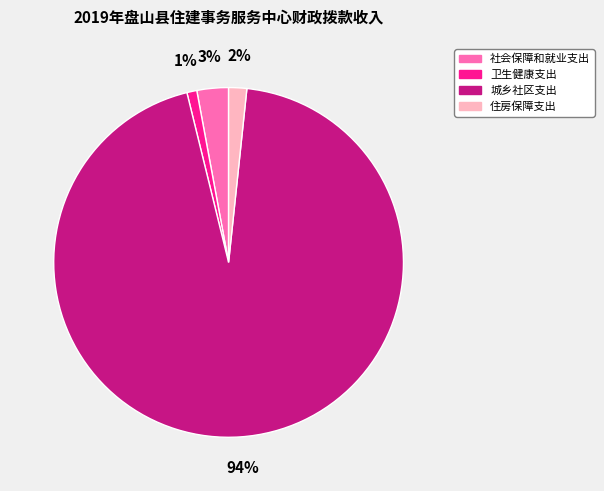

Does 城乡社区支出 account for over 50% of the chart?

Yes